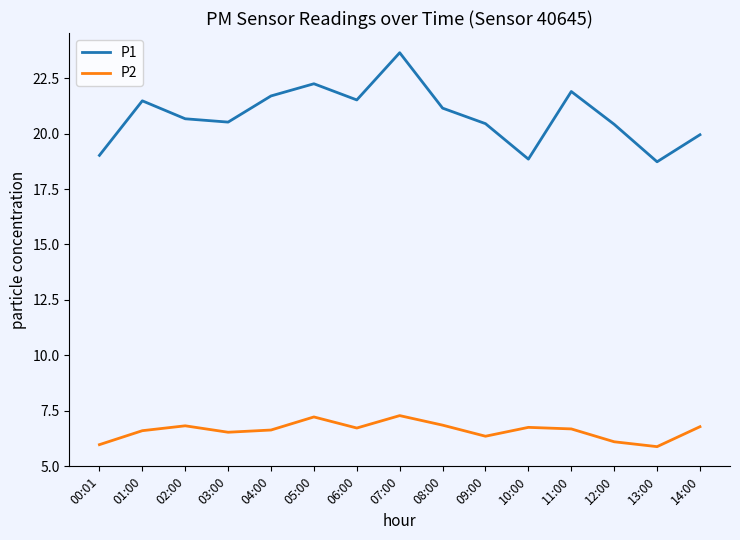

Is it true that P1 equals 13.0 at 00:01?

False